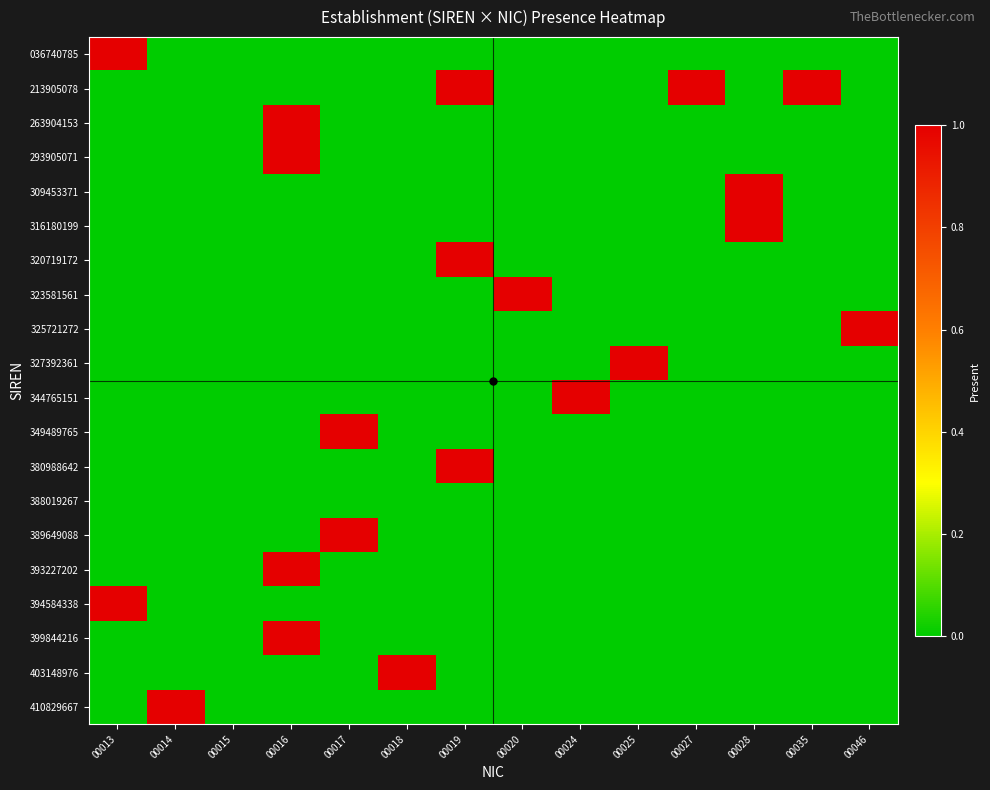

Reading left to right, extract all data points from this chart.

036740785: 00013=1	00014=0	00015=0	00016=0	00017=0	00018=0	00019=0	00020=0	00024=0	00025=0	00027=0	00028=0	00035=0	00046=0
213905078: 00013=0	00014=0	00015=0	00016=0	00017=0	00018=0	00019=1	00020=0	00024=0	00025=0	00027=1	00028=0	00035=1	00046=0
263904153: 00013=0	00014=0	00015=0	00016=1	00017=0	00018=0	00019=0	00020=0	00024=0	00025=0	00027=0	00028=0	00035=0	00046=0
293905071: 00013=0	00014=0	00015=0	00016=1	00017=0	00018=0	00019=0	00020=0	00024=0	00025=0	00027=0	00028=0	00035=0	00046=0
309453371: 00013=0	00014=0	00015=0	00016=0	00017=0	00018=0	00019=0	00020=0	00024=0	00025=0	00027=0	00028=1	00035=0	00046=0
316180199: 00013=0	00014=0	00015=0	00016=0	00017=0	00018=0	00019=0	00020=0	00024=0	00025=0	00027=0	00028=1	00035=0	00046=0
320719172: 00013=0	00014=0	00015=0	00016=0	00017=0	00018=0	00019=1	00020=0	00024=0	00025=0	00027=0	00028=0	00035=0	00046=0
323581561: 00013=0	00014=0	00015=0	00016=0	00017=0	00018=0	00019=0	00020=1	00024=0	00025=0	00027=0	00028=0	00035=0	00046=0
325721272: 00013=0	00014=0	00015=0	00016=0	00017=0	00018=0	00019=0	00020=0	00024=0	00025=0	00027=0	00028=0	00035=0	00046=1
327392361: 00013=0	00014=0	00015=0	00016=0	00017=0	00018=0	00019=0	00020=0	00024=0	00025=1	00027=0	00028=0	00035=0	00046=0
344765151: 00013=0	00014=0	00015=0	00016=0	00017=0	00018=0	00019=0	00020=0	00024=1	00025=0	00027=0	00028=0	00035=0	00046=0
349489765: 00013=0	00014=0	00015=0	00016=0	00017=1	00018=0	00019=0	00020=0	00024=0	00025=0	00027=0	00028=0	00035=0	00046=0
380988642: 00013=0	00014=0	00015=0	00016=0	00017=0	00018=0	00019=1	00020=0	00024=0	00025=0	00027=0	00028=0	00035=0	00046=0
388019267: 00013=0	00014=0	00015=0	00016=0	00017=0	00018=0	00019=0	00020=0	00024=0	00025=0	00027=0	00028=0	00035=0	00046=0
389649088: 00013=0	00014=0	00015=0	00016=0	00017=1	00018=0	00019=0	00020=0	00024=0	00025=0	00027=0	00028=0	00035=0	00046=0
393227202: 00013=0	00014=0	00015=0	00016=1	00017=0	00018=0	00019=0	00020=0	00024=0	00025=0	00027=0	00028=0	00035=0	00046=0
394584338: 00013=1	00014=0	00015=0	00016=0	00017=0	00018=0	00019=0	00020=0	00024=0	00025=0	00027=0	00028=0	00035=0	00046=0
399844216: 00013=0	00014=0	00015=0	00016=1	00017=0	00018=0	00019=0	00020=0	00024=0	00025=0	00027=0	00028=0	00035=0	00046=0
403148976: 00013=0	00014=0	00015=0	00016=0	00017=0	00018=1	00019=0	00020=0	00024=0	00025=0	00027=0	00028=0	00035=0	00046=0
410829667: 00013=0	00014=1	00015=0	00016=0	00017=0	00018=0	00019=0	00020=0	00024=0	00025=0	00027=0	00028=0	00035=0	00046=0